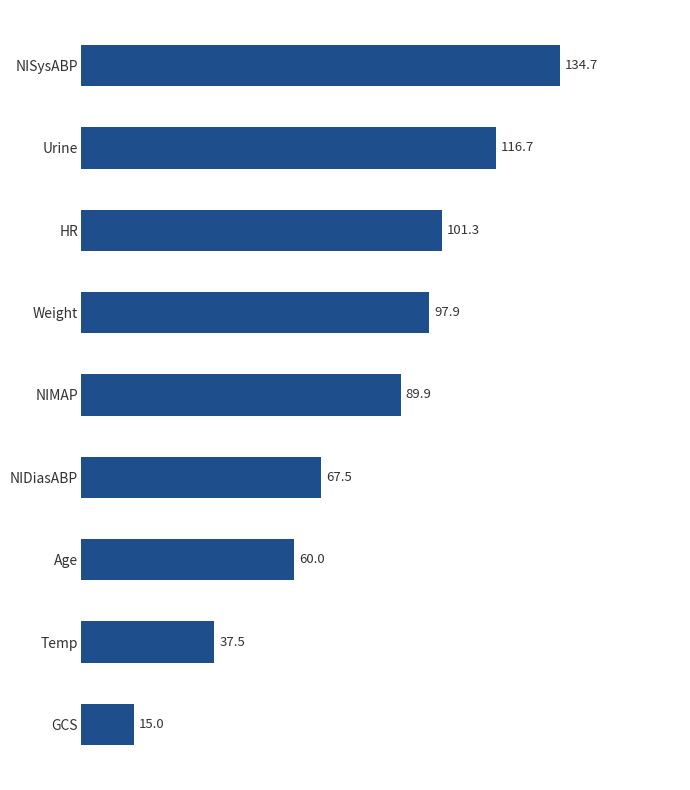

What is the greatest value displayed?

134.7